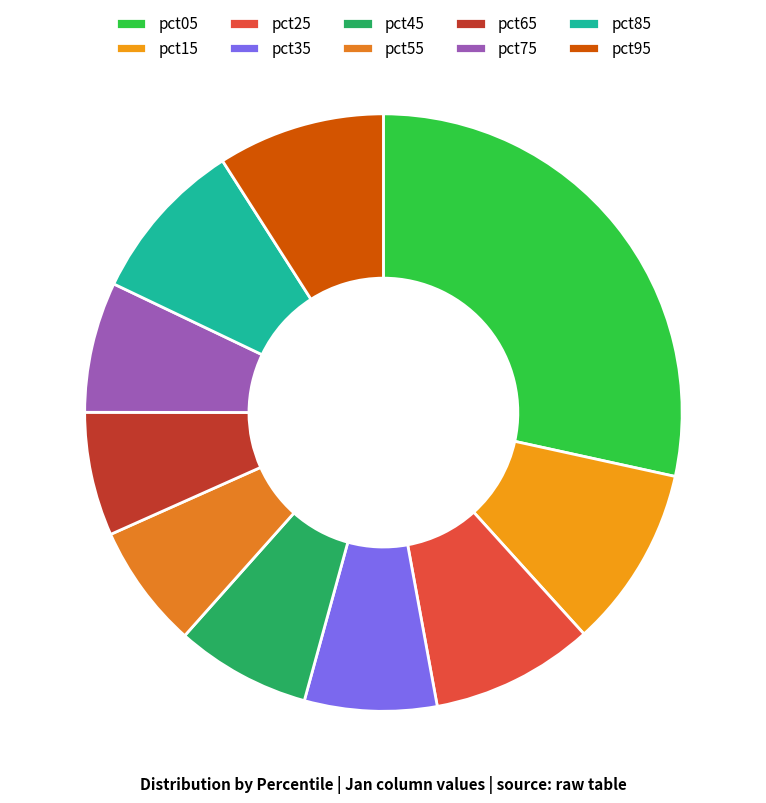

Is there a majority slice in this chart?

No